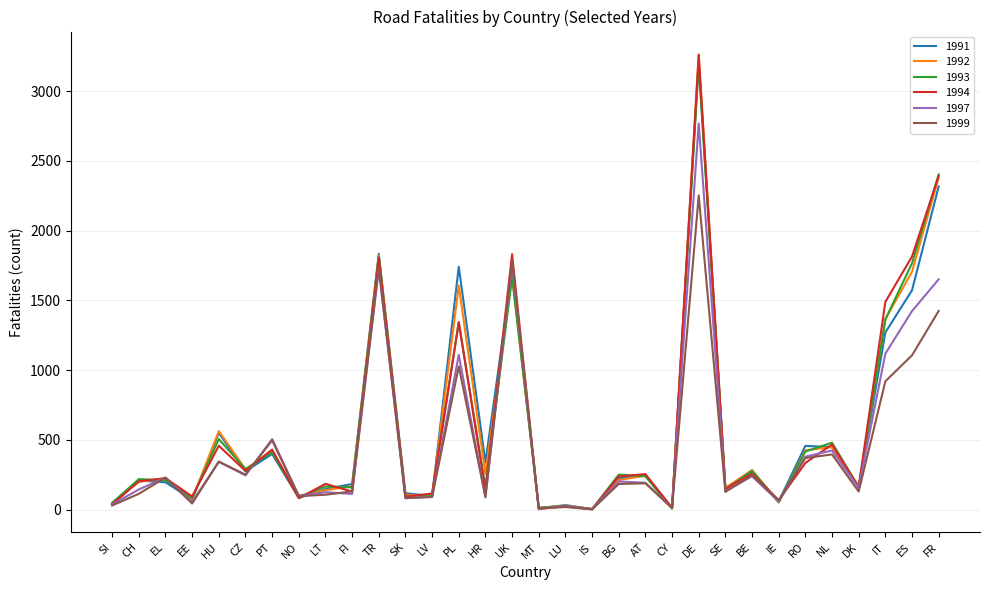

True or false: 1992 has a value of 98 at LV.

True